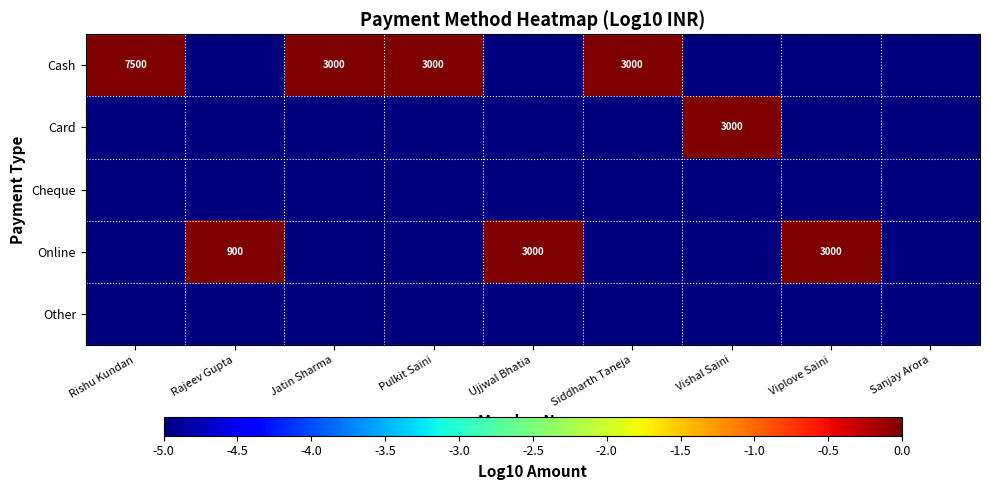

Is it true that Online equals 4432 at Viplove Saini?

False